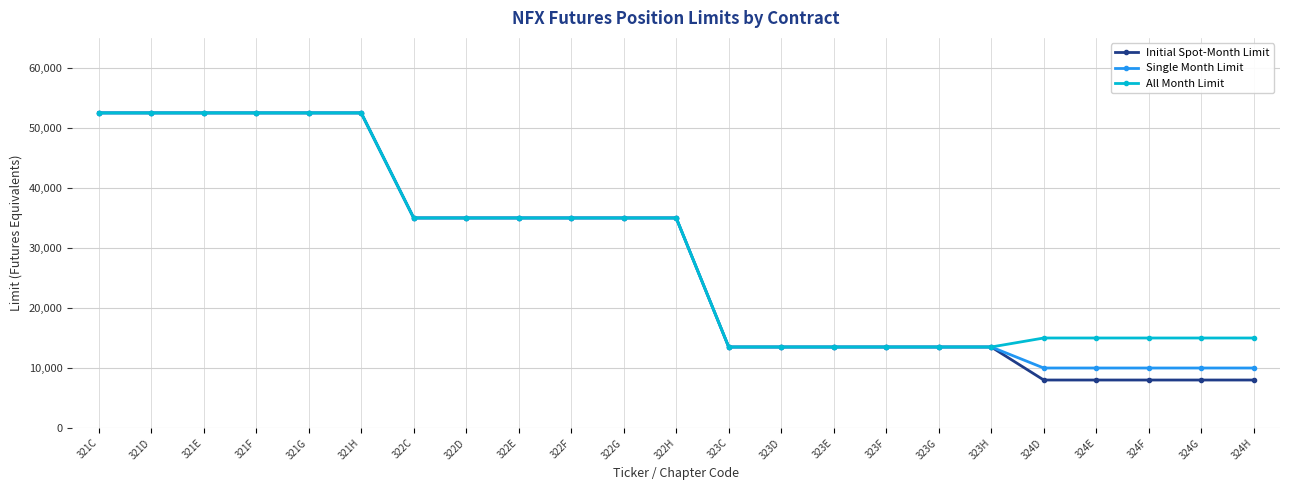

What is the label of the 11th point from the right?

323C